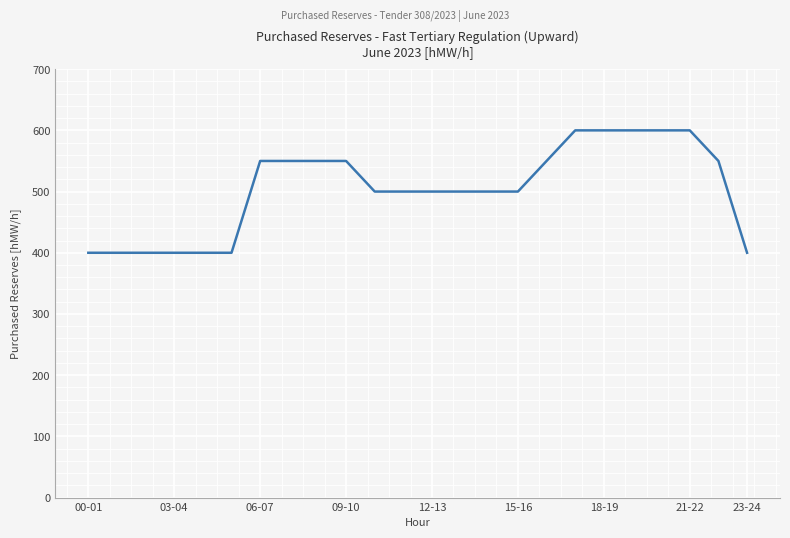

What is the difference between the maximum and minimum values?

200